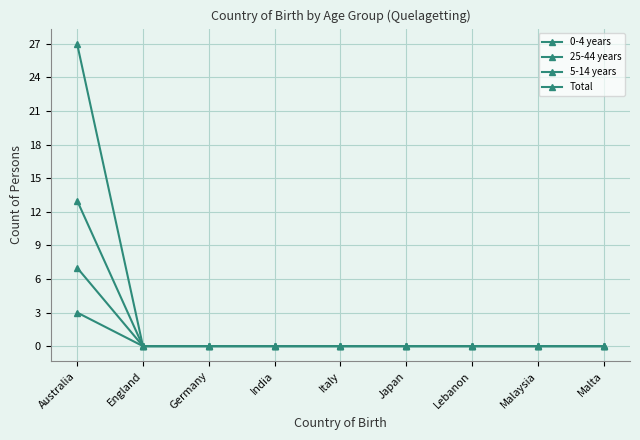

At how many categories does at least one series exceed 22?

1